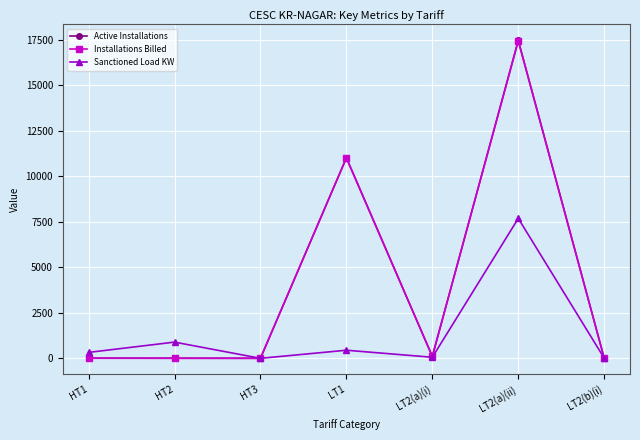

Is the value of Active Installations at LT2(a)(ii) greater than the value of Installations Billed at LT2(b)(i)?

Yes